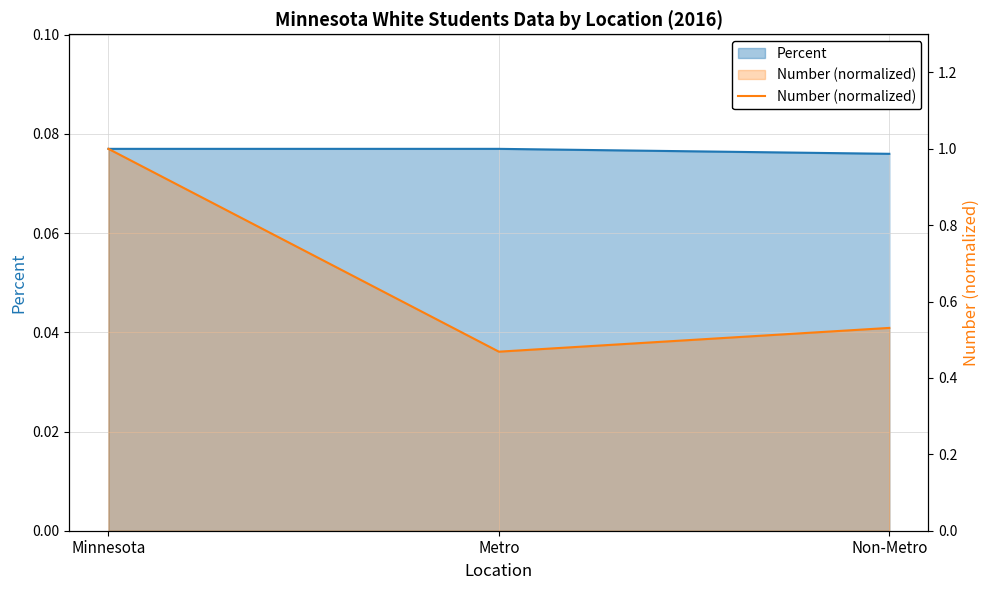

At which category does the chart reach its peak across all series?

Minnesota